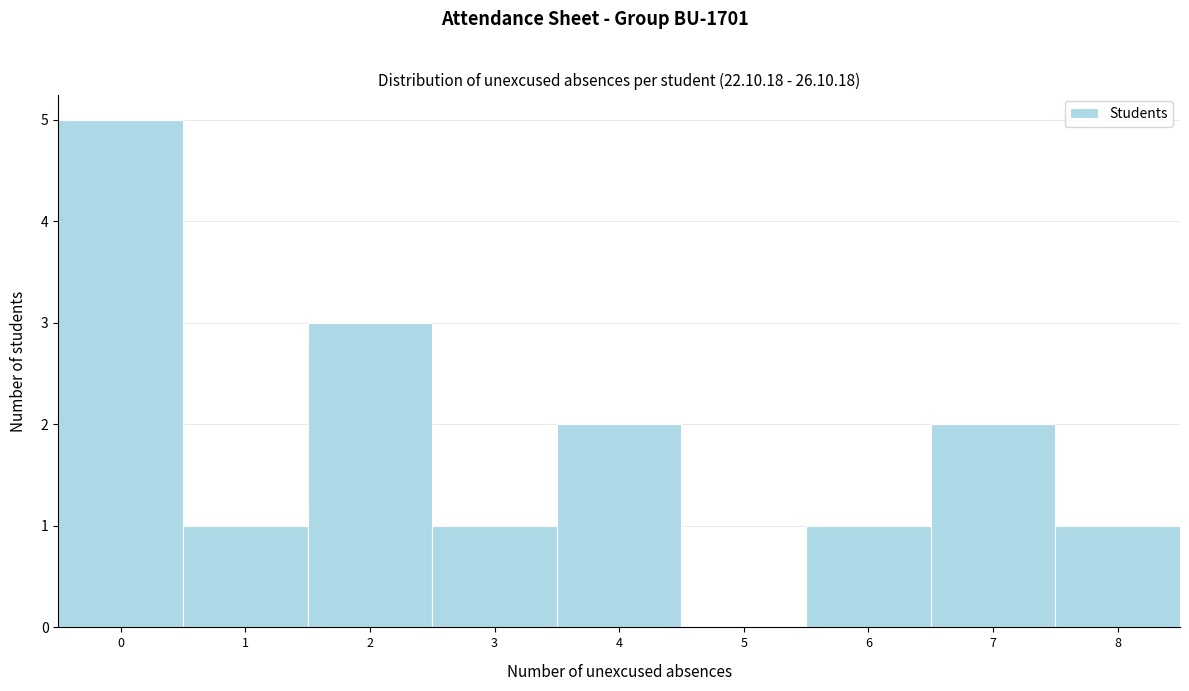

How tall is the bar that spans 2.5 to 3.5 on the x-axis? The values are not printed on the chart, so give them approximately, as read against the axis.

1